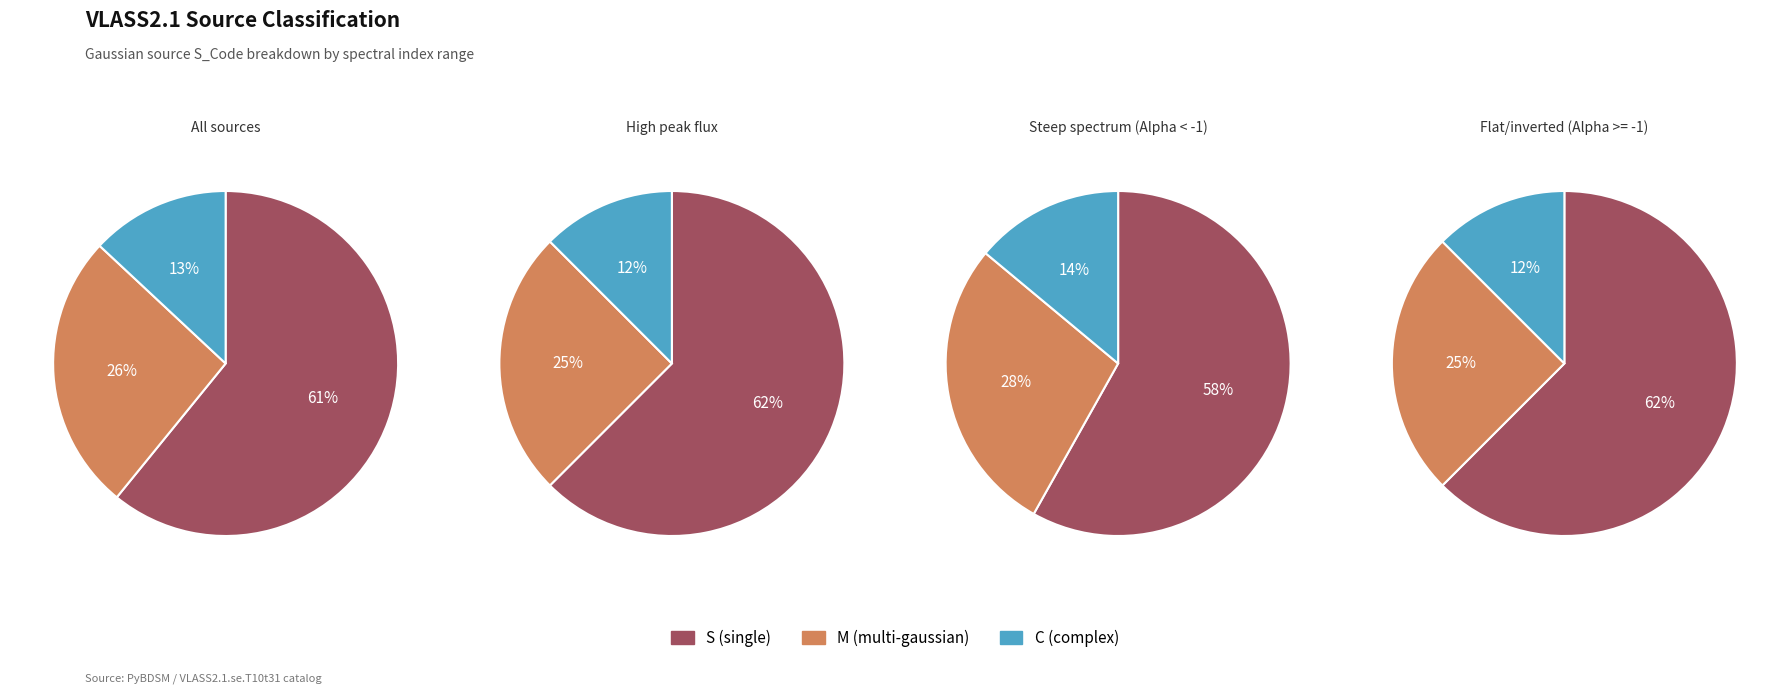

To the nearest percent, what is the average slice percentage?

33%